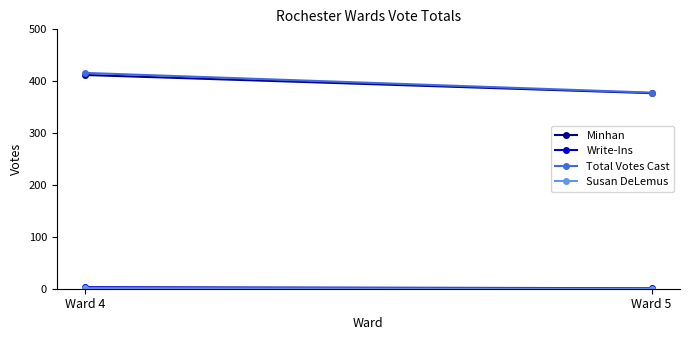

What are all the series names shown in the legend?

Minhan, Write-Ins, Total Votes Cast, Susan DeLemus